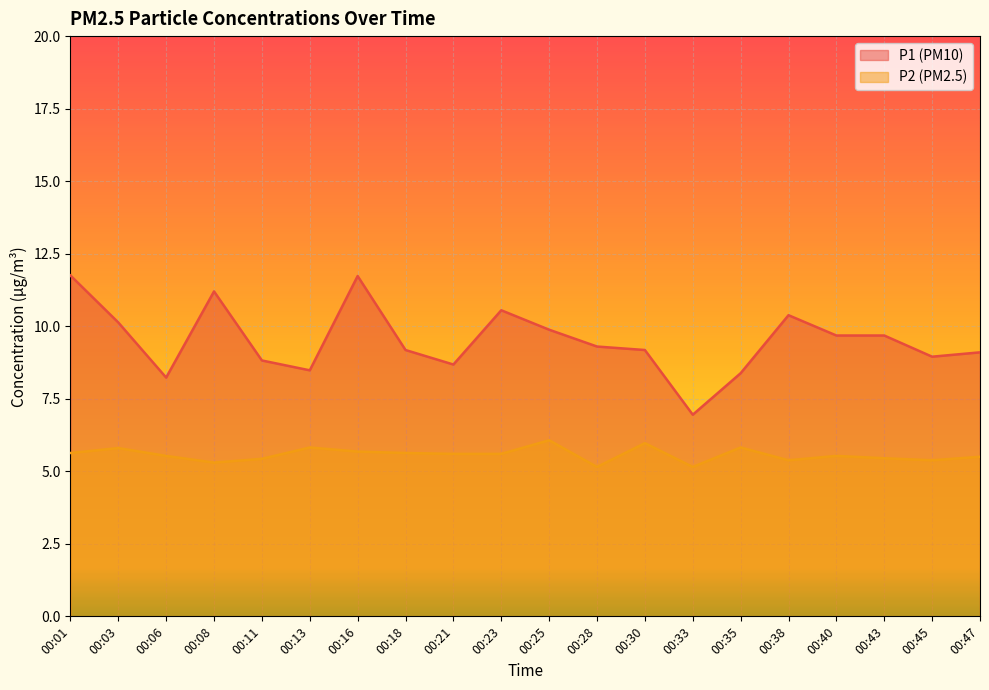

Which category has the highest value in the P1 series?

00:01